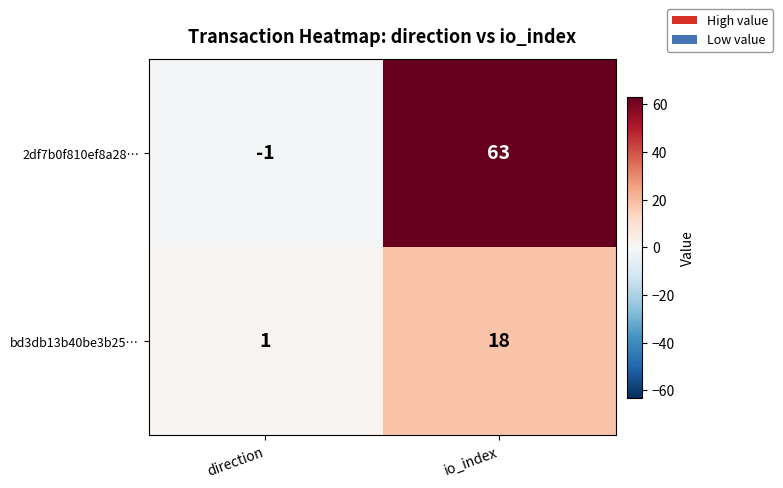

At which category does the chart reach its minimum across all series?

direction